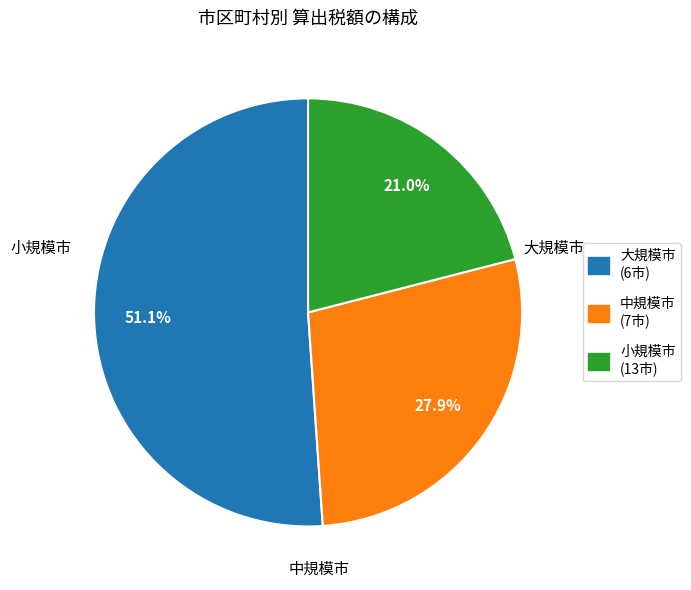

Is there any slice that represents more than half of the pie?

Yes